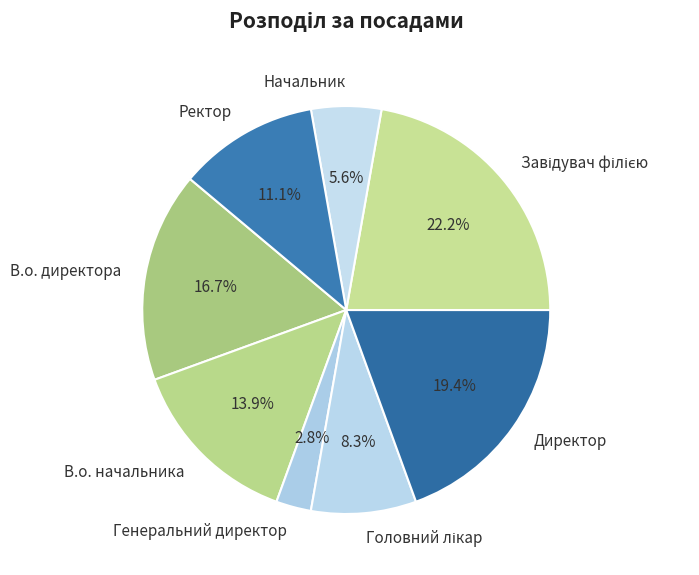

What is the ratio of the value at Директор to the value at Начальник?

3.5